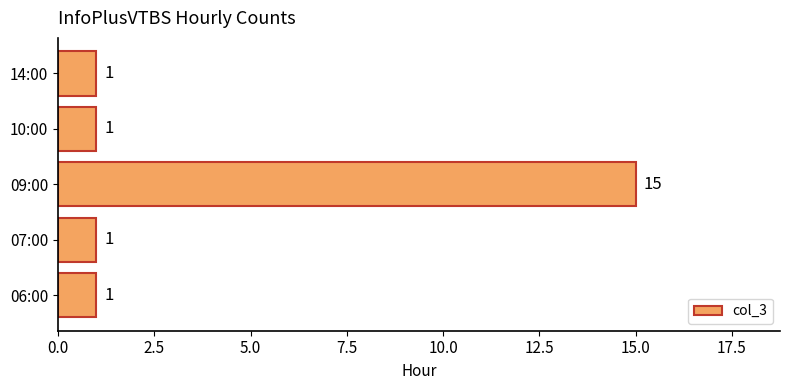

The value at 07:00 is 1. True or false?

True